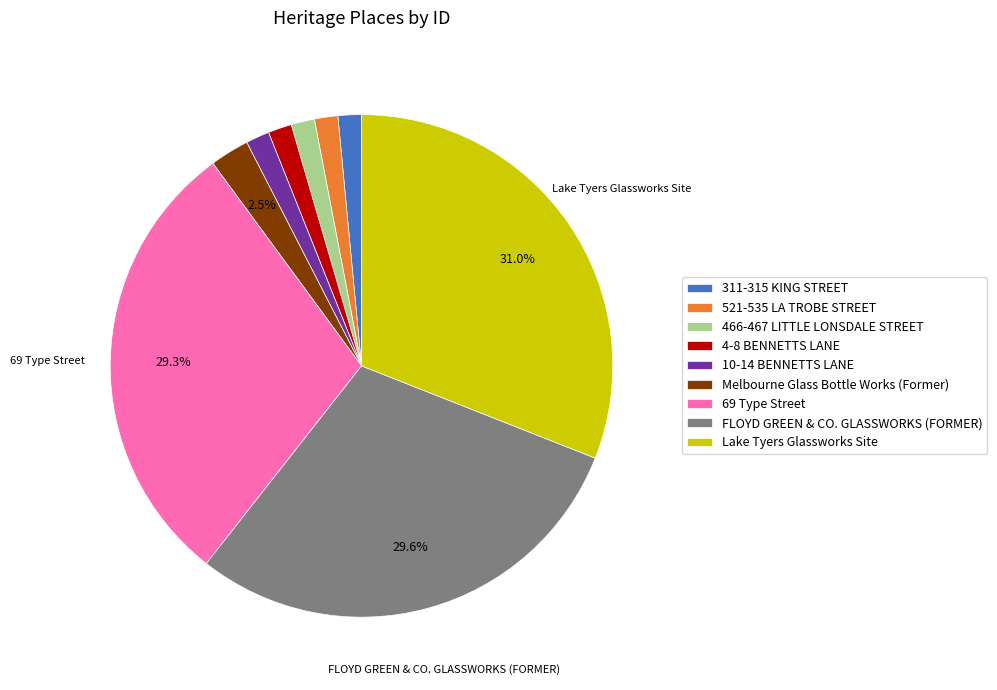

True or false: 69 Type Street accounts for 29% of the total.

True